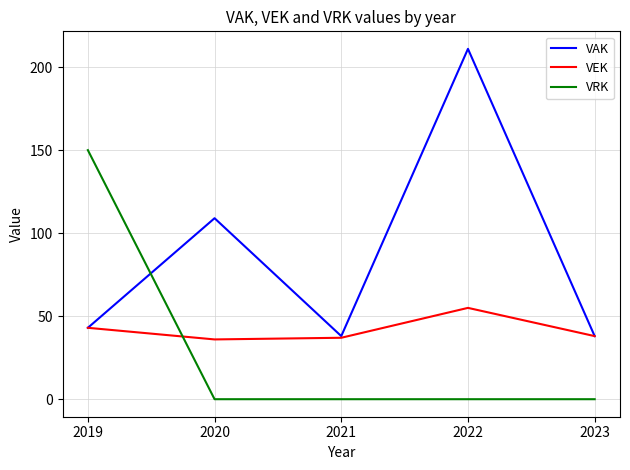

How many interior local valleys does the VAK series have?

1